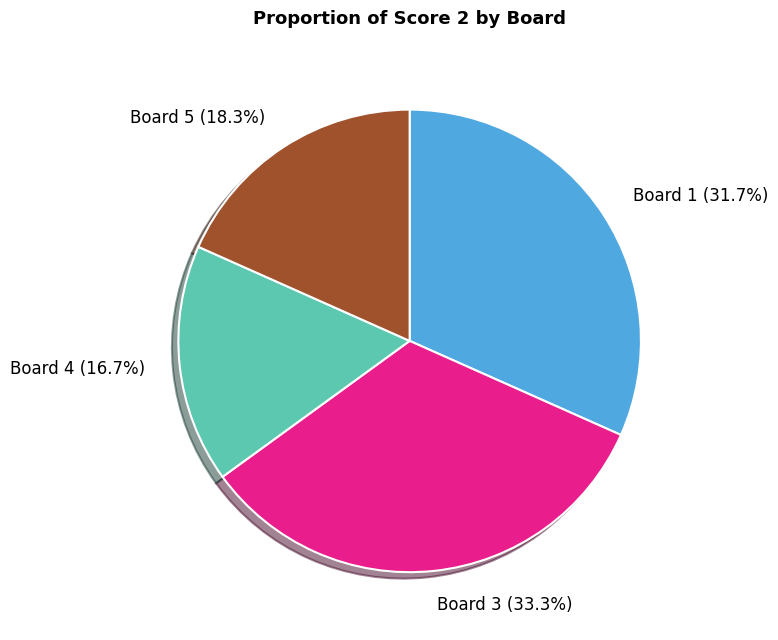

Is there a majority slice in this chart?

No